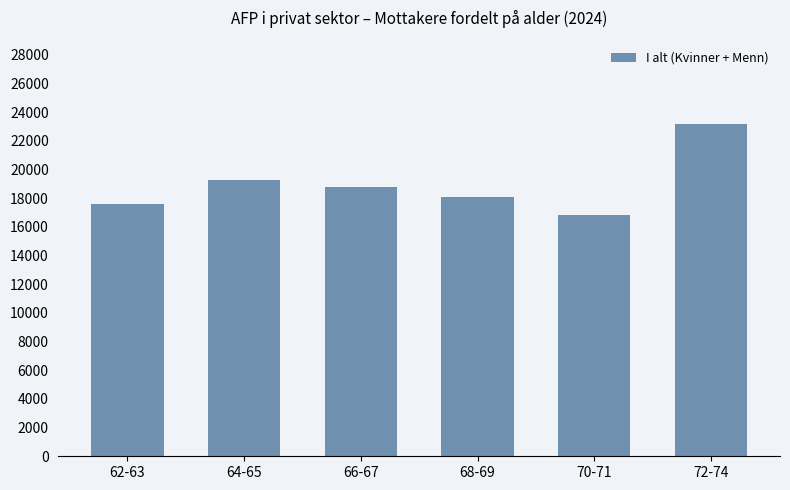

Which category has the lowest value across all series?

70-71